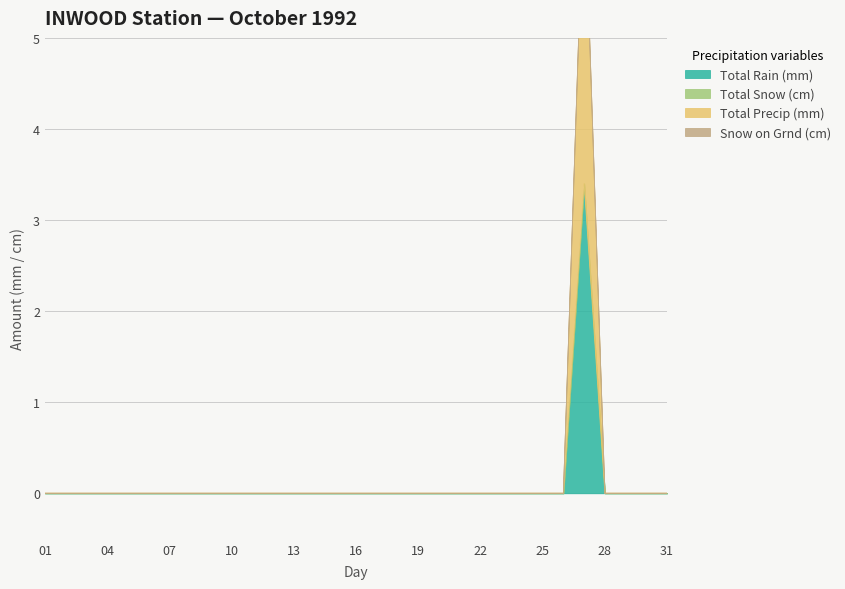

Between 02 and 18, which is larger?

02